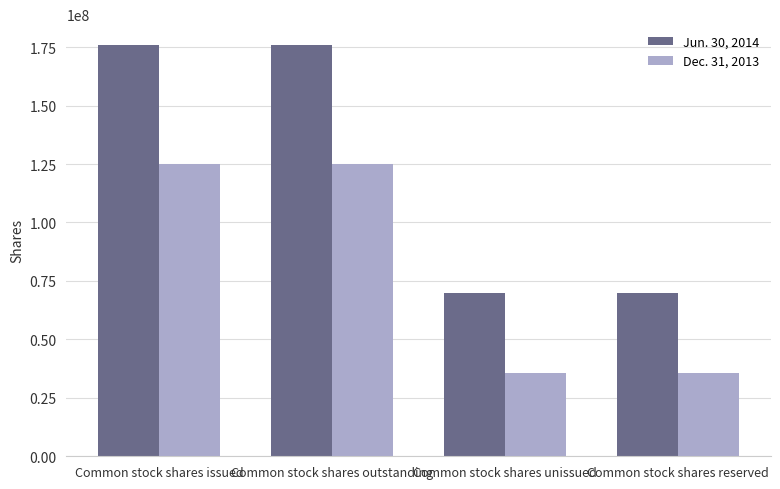

Reading left to right, what are all the values shown in this chart?

Jun. 30, 2014: Common stock shares issued=176025000	Common stock shares outstanding=176025000	Common stock shares unissued=69760000	Common stock shares reserved=69760000
Dec. 31, 2013: Common stock shares issued=125000000	Common stock shares outstanding=125000000	Common stock shares unissued=35666000	Common stock shares reserved=35666000